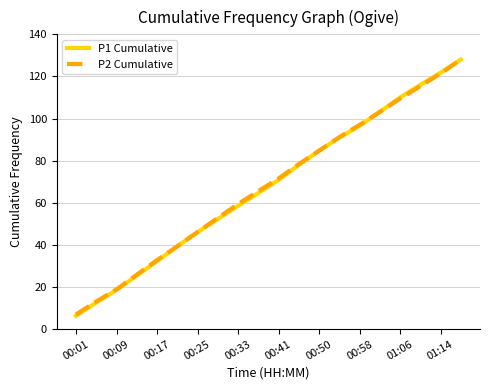

Which series has the largest range (max minus min)?

P1 Cumulative